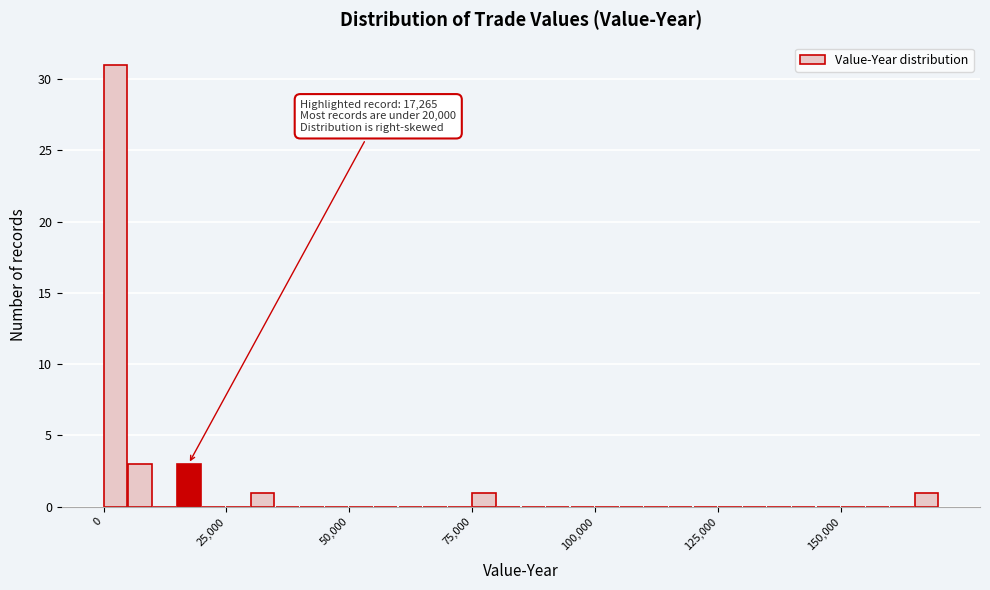

Read against the x-axis, roughly where is the centre of the tallest bar?

0